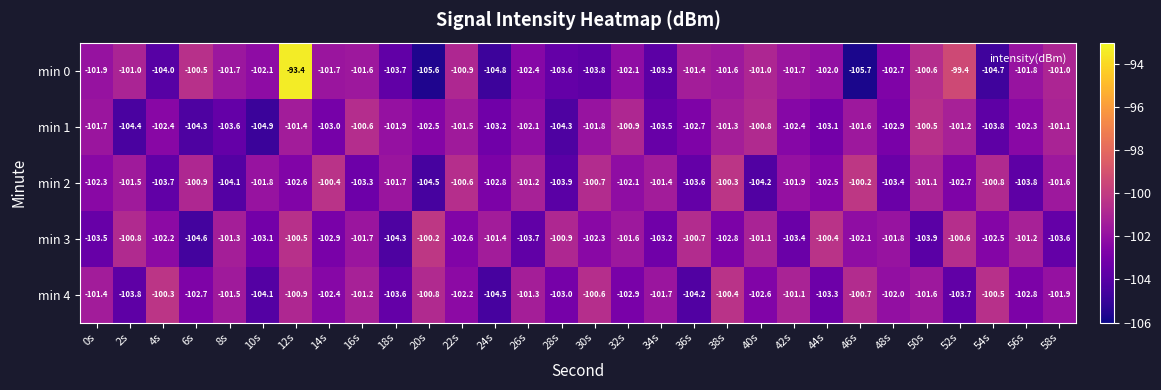

Is it true that min 4 equals -50.2 at 34s?

False